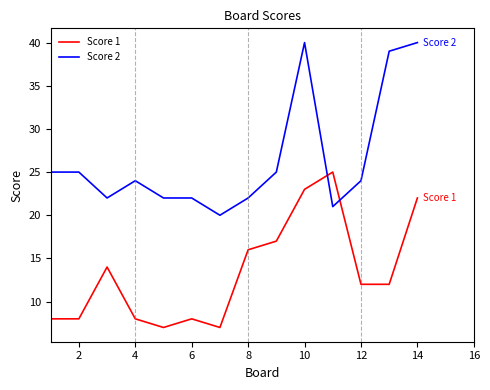

What is the difference between the maximum and minimum values in the Score 2 series?

20